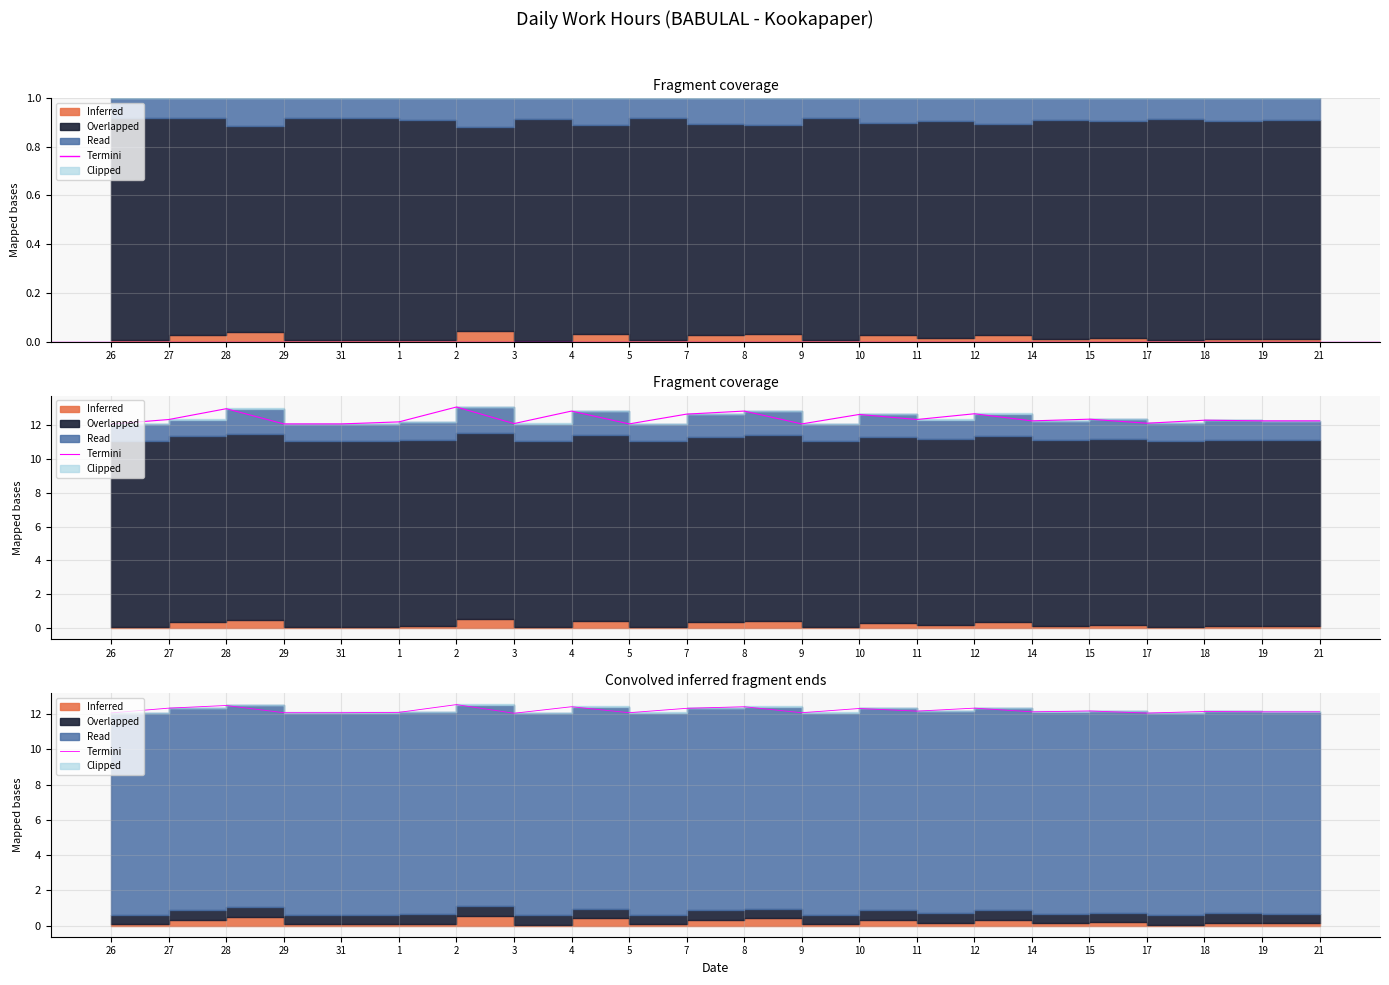

What is the sum of all values?

268.7